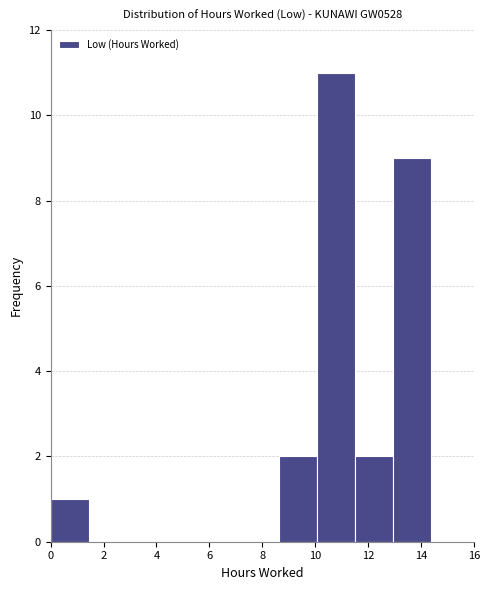

Reading left to right, transcribe this chart: for each bar, give the range it covers on the x-axis and its height. Neither the bar edges nor the heights are printed on the chart, so give them approximately, as read against the axes.

0.0 to 1.4: 1
1.4 to 2.8: 0
2.8 to 4.4: 0
4.4 to 5.8: 0
5.8 to 7.2: 0
7.2 to 8.6: 0
8.6 to 10.0: 2
10.0 to 11.4: 11
11.4 to 13.0: 2
13.0 to 14.4: 9